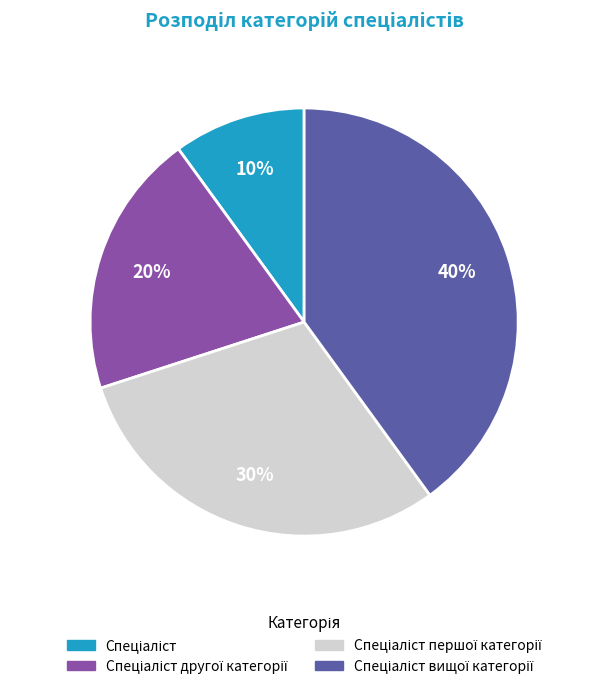

Does any single category account for the majority?

No